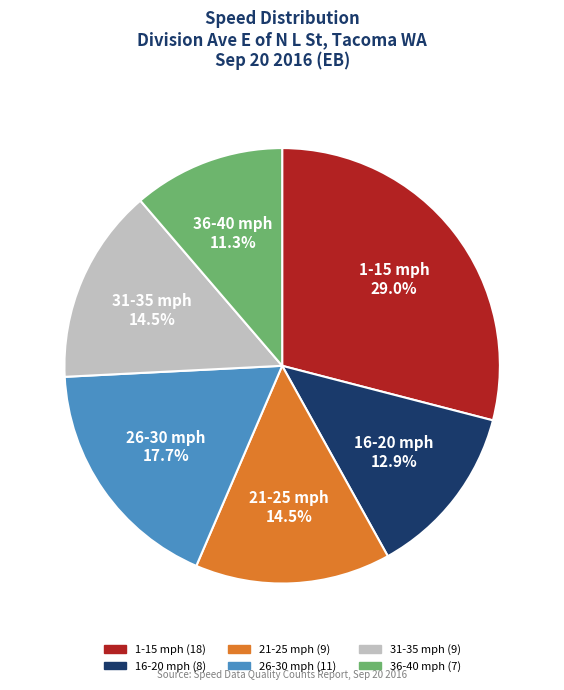

Count the number of slices in the pie.

6